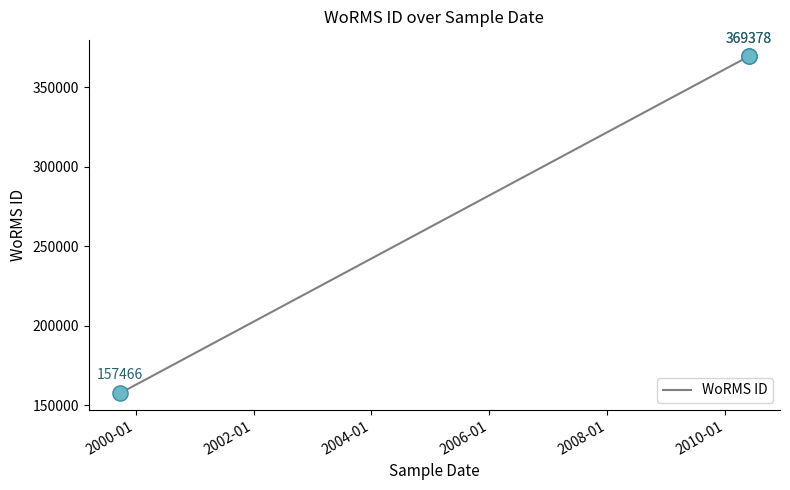

What is the ratio of the value at 2000-01 to the value at 2002-01?

1.0